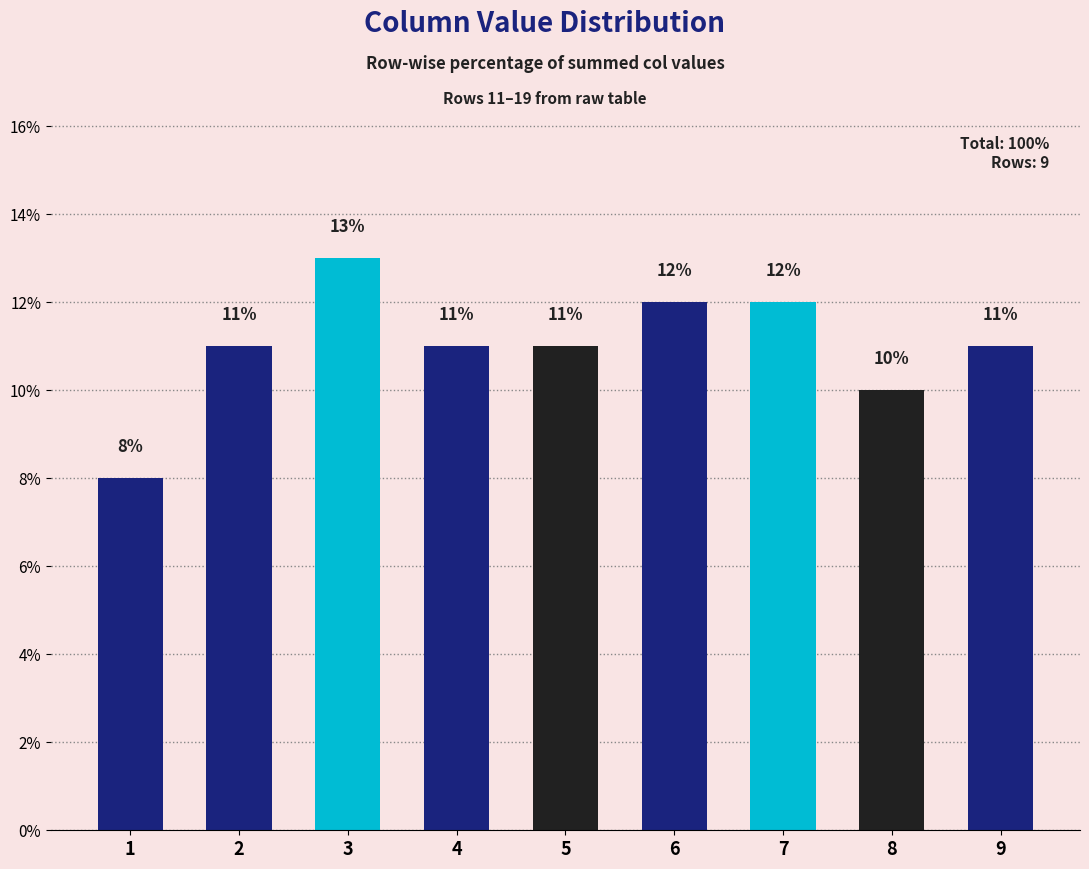

Are the bars grouped side by side (vs. stacked)?

No